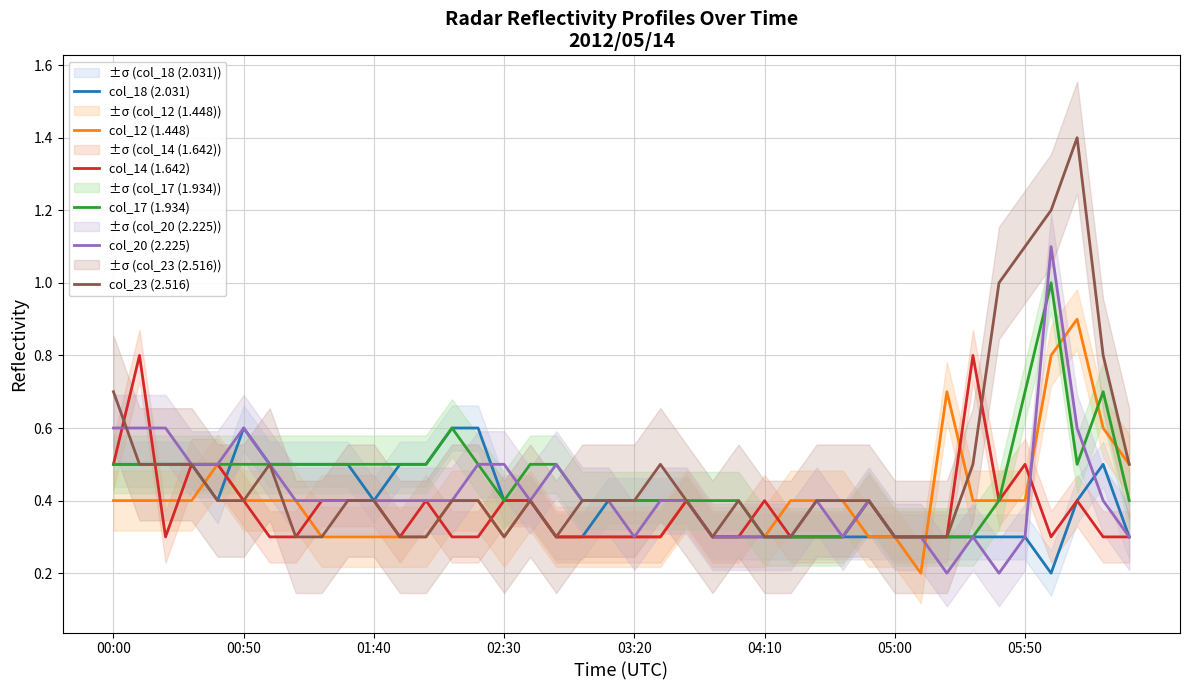

How many distinct data groups are displayed?

6